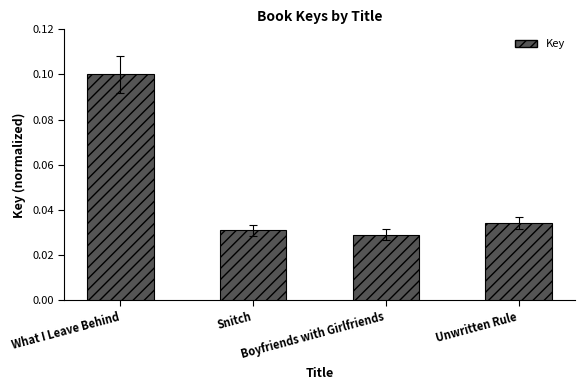

Reading left to right, transcribe all the data shown in this chart.

What I Leave Behind=0.1	Snitch=0.0	Boyfriends with Girlfriends=0.0	Unwritten Rule=0.0